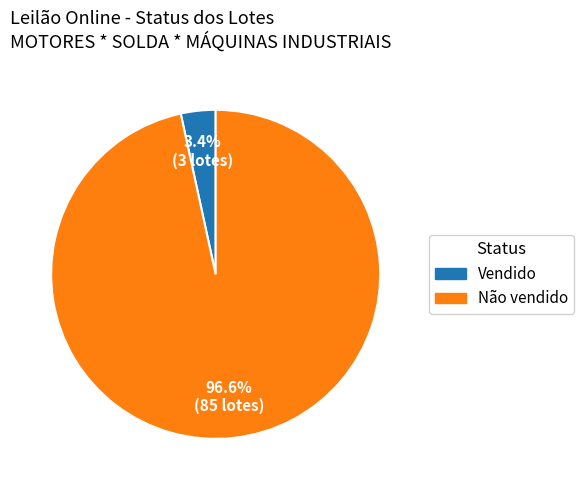

To the nearest percent, what is the difference between the Não vendido and Vendido slice percentages?

93%